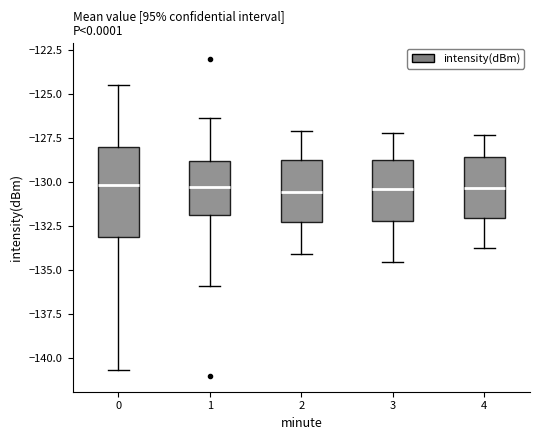

Where is the lower edge of the box at x = 4 on the y-axis? The values are not printed on the chart, so give them approximately, as read against the axis.

-132.0